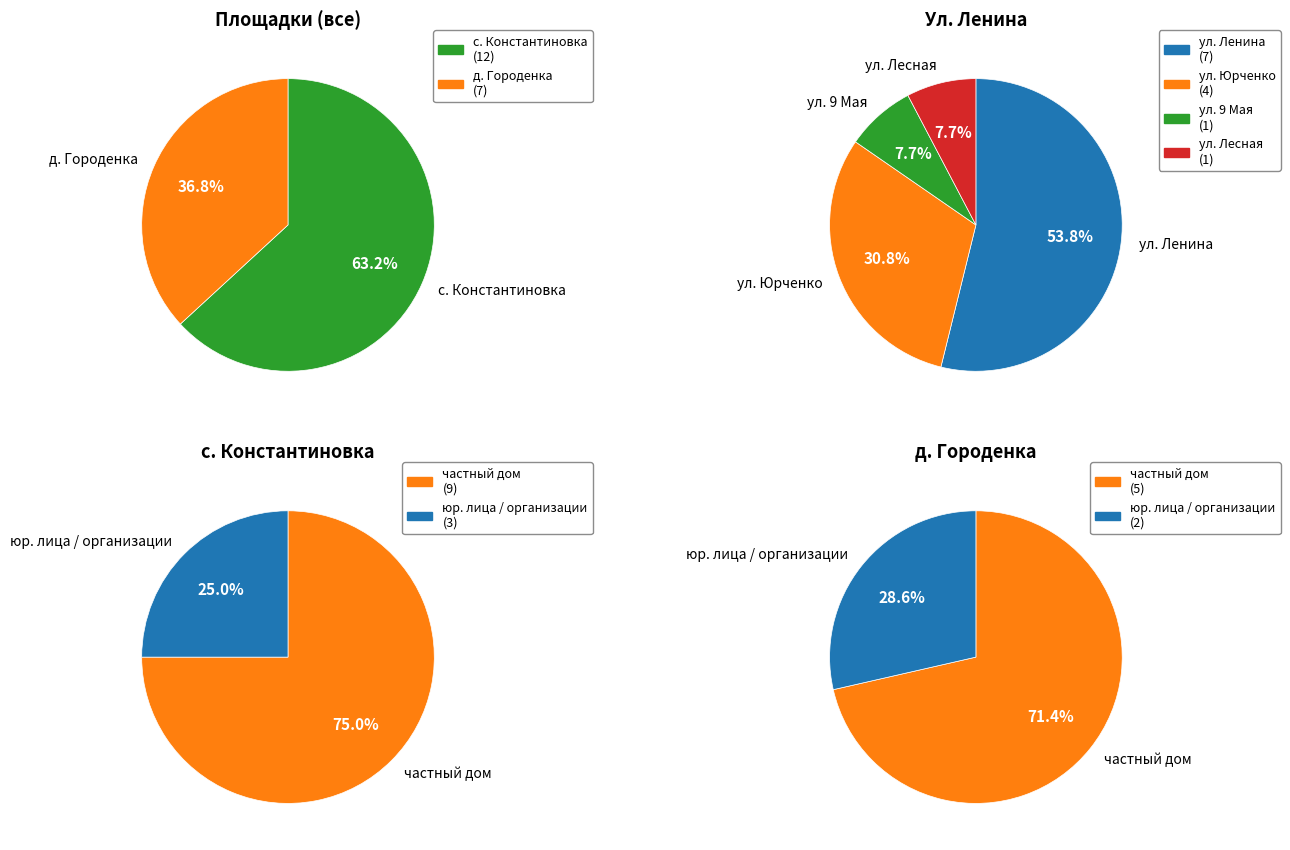

The д. Городенка slice represents 37% of the pie. True or false?

True